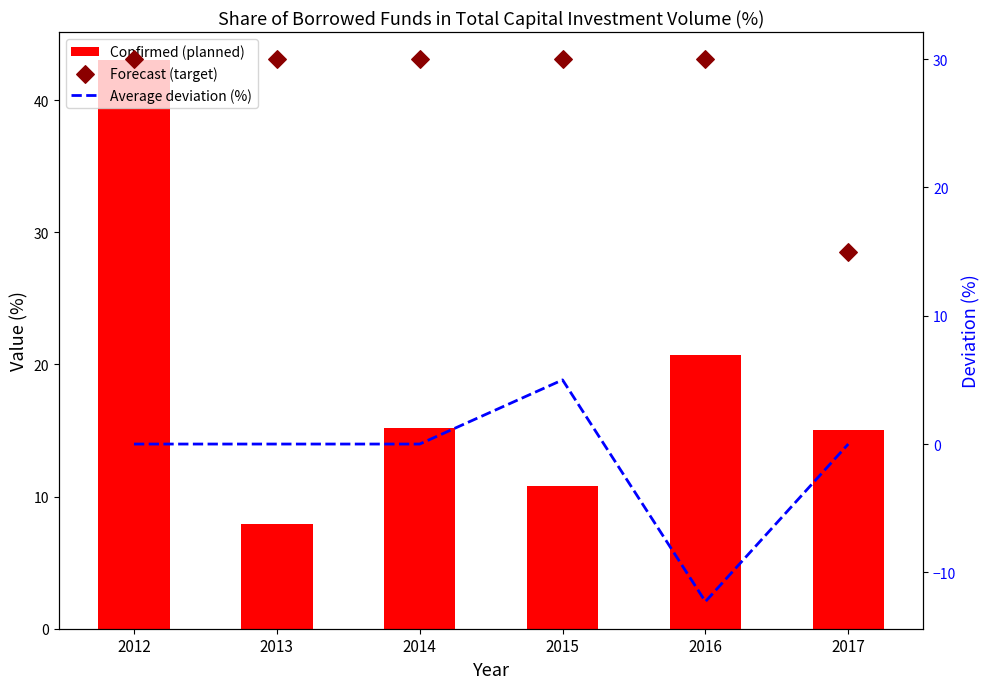

Which series has the largest total across all categories?

Forecast (target)